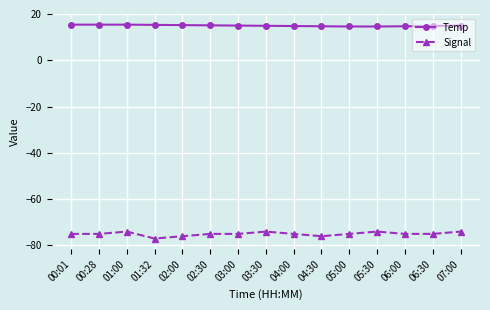

What is the sum of all Signal values?

-1125.0